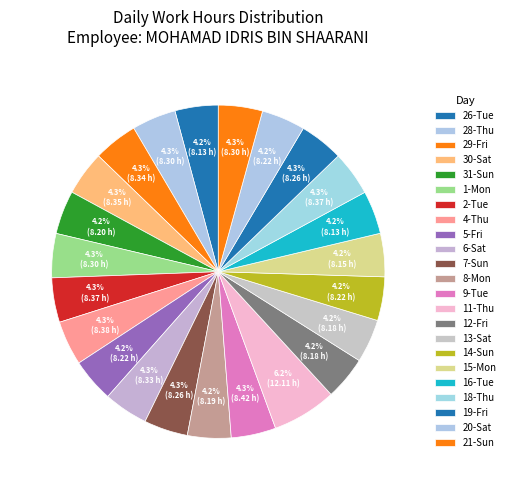

What is the change in value from 26-Tue to 29-Fri?

+0.2